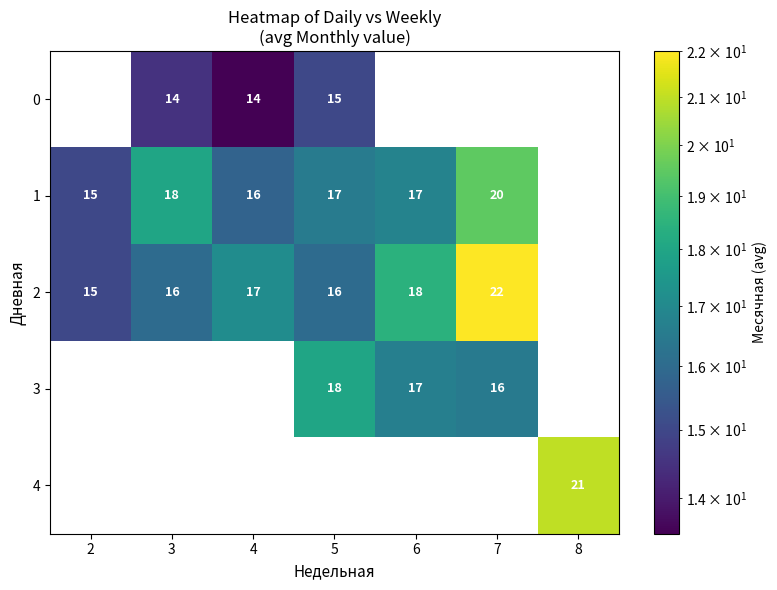

Which category has the highest value across all series?

7